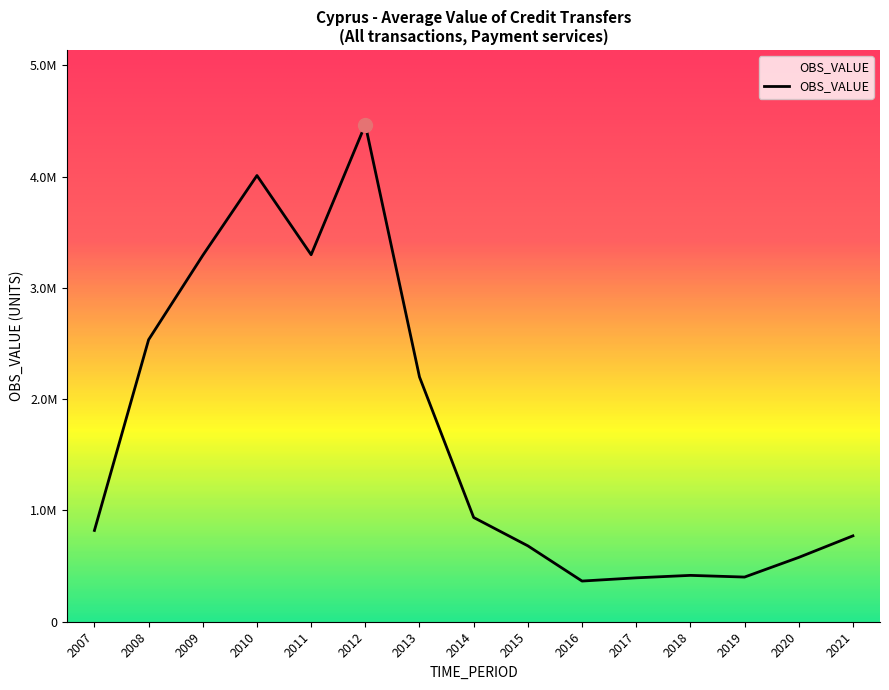

Is this an area chart (filled region under the line)?

Yes